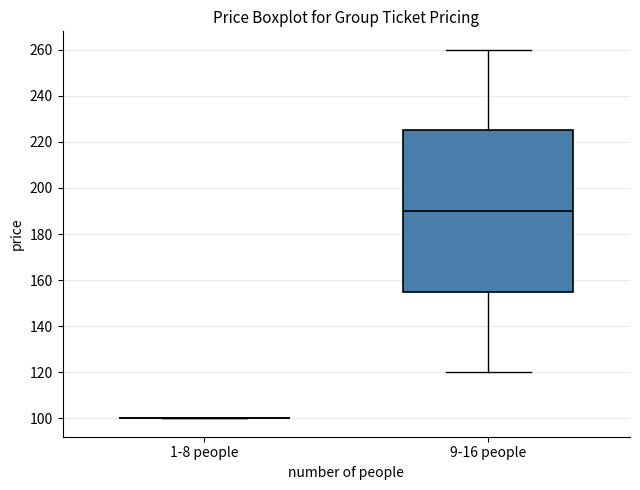

Where does the upper whisker of the box for 9-16 people end on the y-axis? The values are not printed on the chart, so give them approximately, as read against the axis.

260